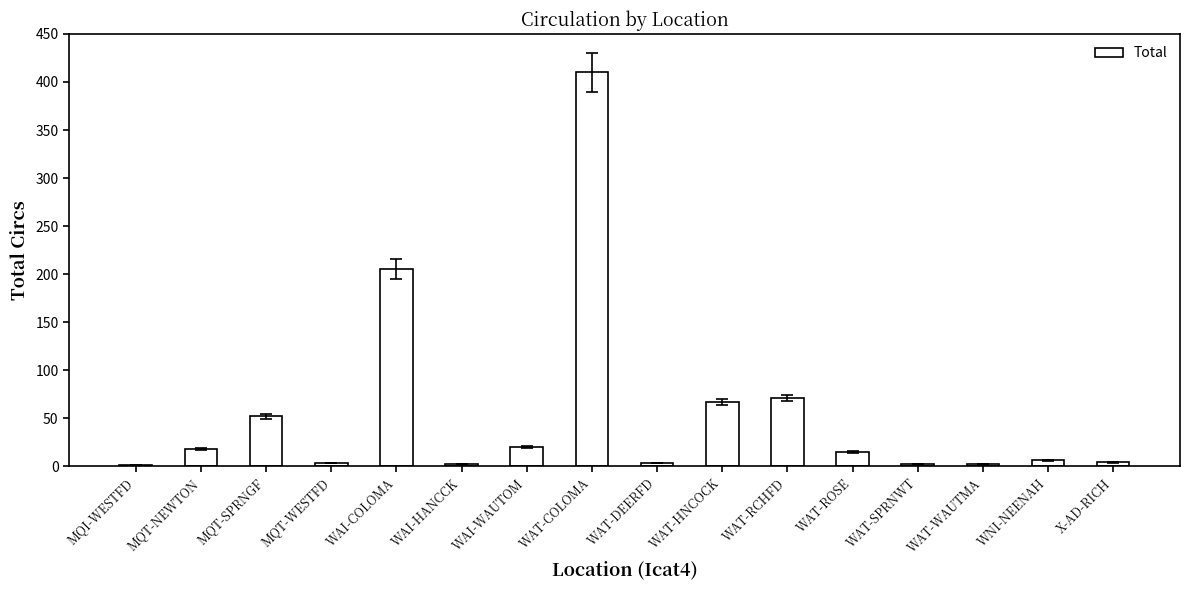

Is it true that the value at WAI-WAUTOM is 20?

True